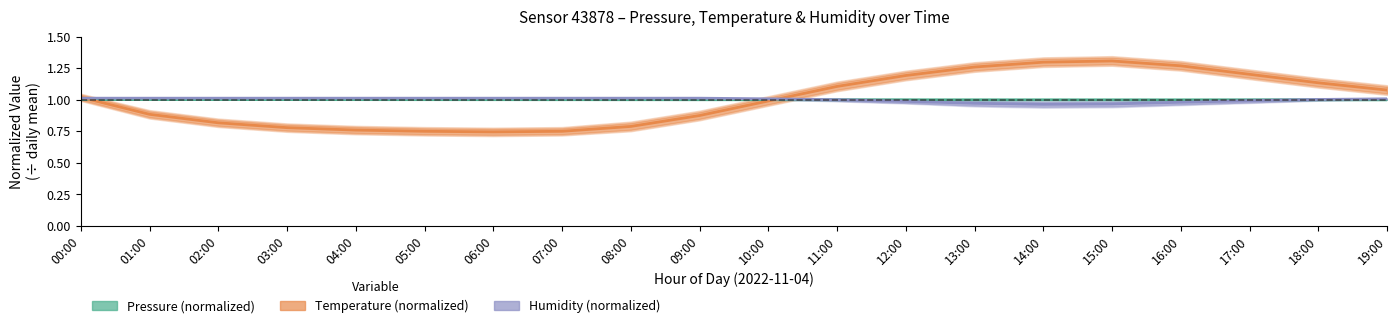

How many lines are shown in the chart?

3